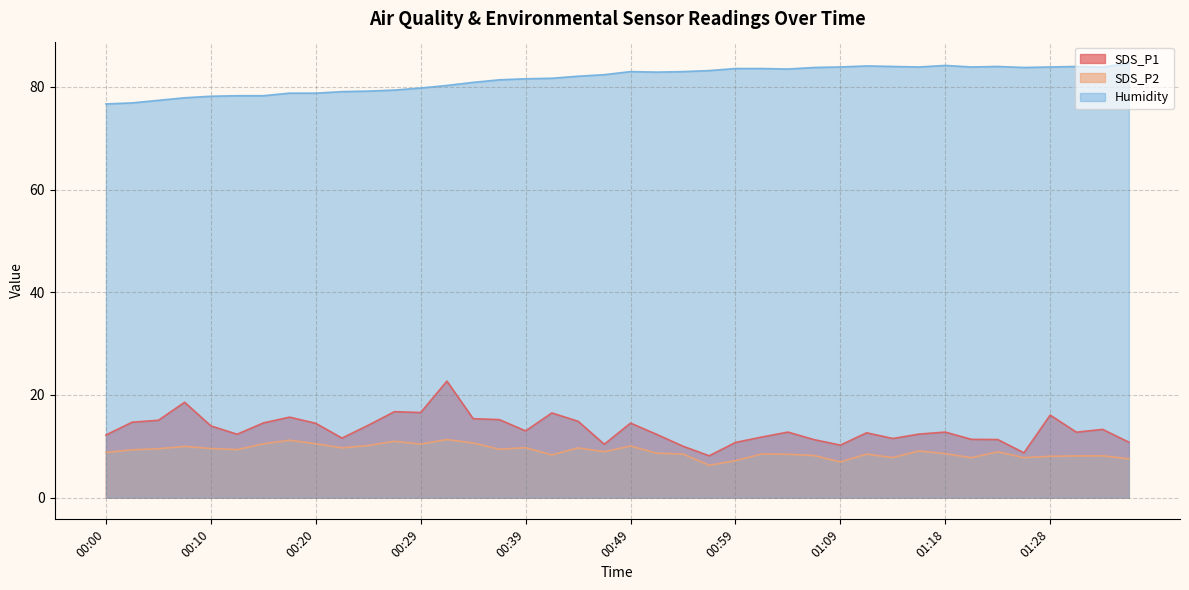

At which category is the sum across all series the highest?

00:32